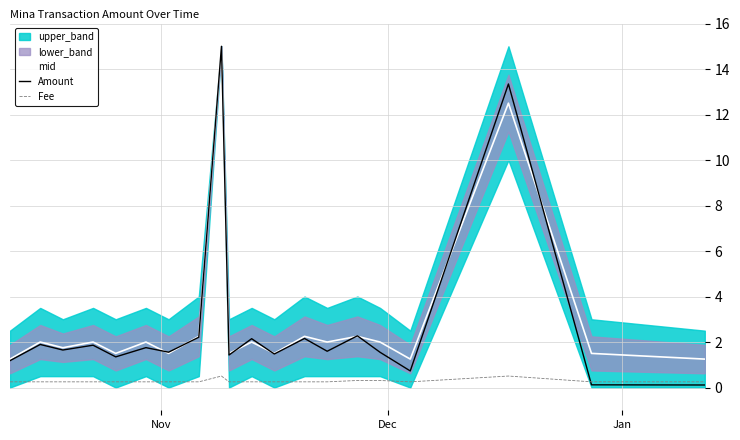

Reading left to right, list all the values displayed in this chart.

mid: 1.2	2.0	1.8	2.0	1.5	2.0	1.5	2.2	15.0	1.5	2.0	1.5	2.2	2.0	2.2	2.0	1.2	12.5	1.5	1.2
Amount: 1.2	1.9	1.6	1.9	1.3	1.8	1.6	2.2	15.0	1.4	2.1	1.5	2.2	1.6	2.3	1.6	0.7	13.3	0.1	0.1
Fee: 0.2	0.2	0.2	0.2	0.2	0.2	0.2	0.2	0.5	0.2	0.2	0.2	0.3	0.3	0.3	0.3	0.2	0.5	0.2	0.2